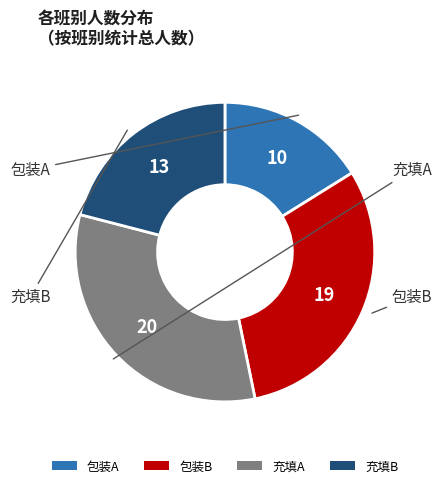

Between 充填B and 包装A, which is larger?

充填B